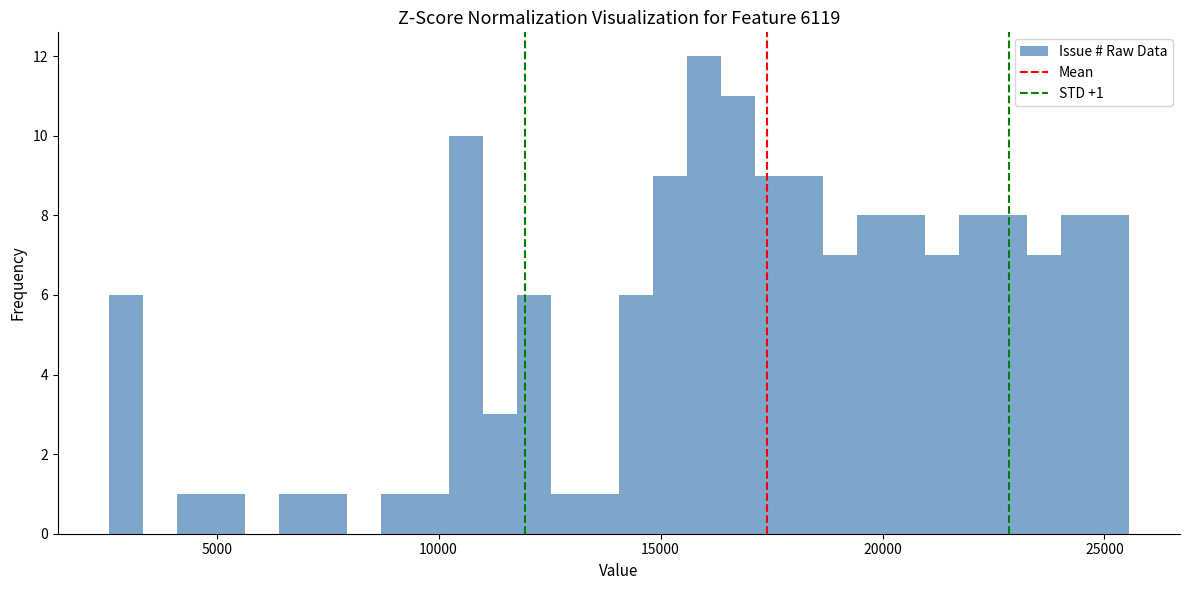

Read against the x-axis, roughly where is the centre of the tallest bar?

16000